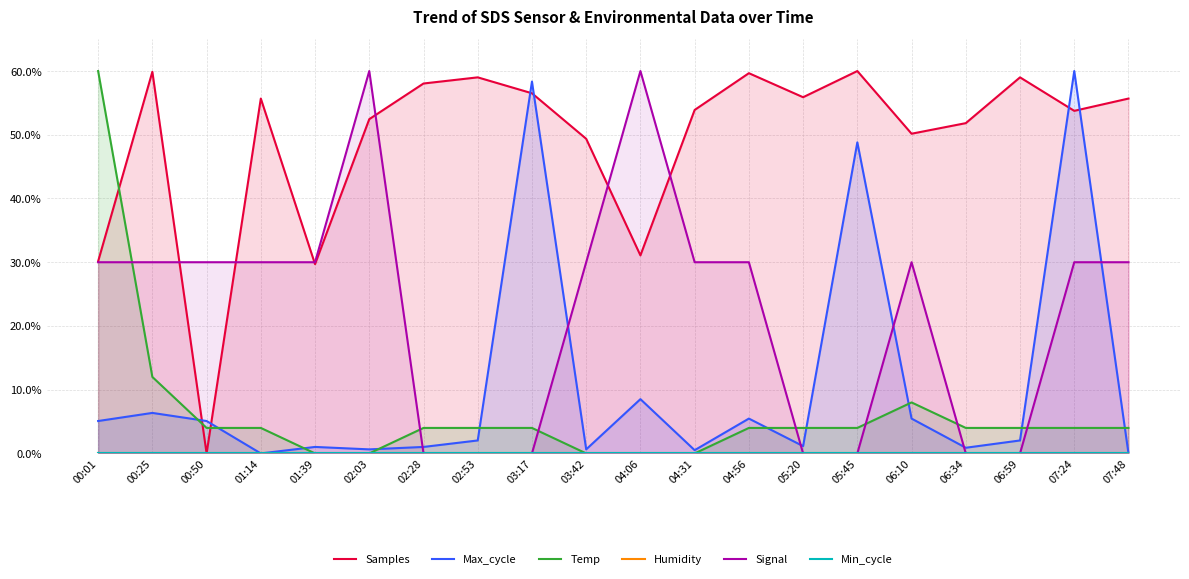

Between 06:10 and 04:06, which is larger?

06:10